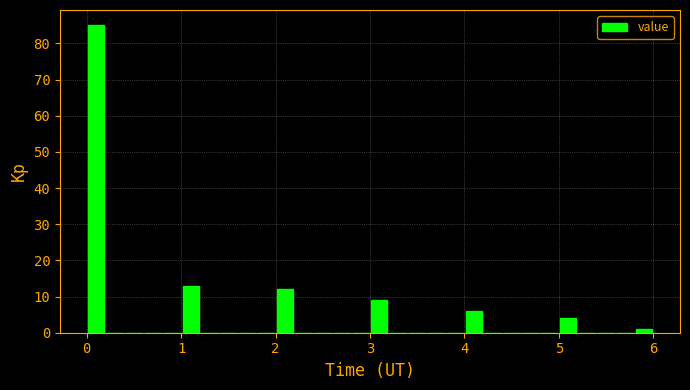

Around what value on the x-axis is the tallest bar? Give the approximate position of its centre, as read against the axis.

0.1